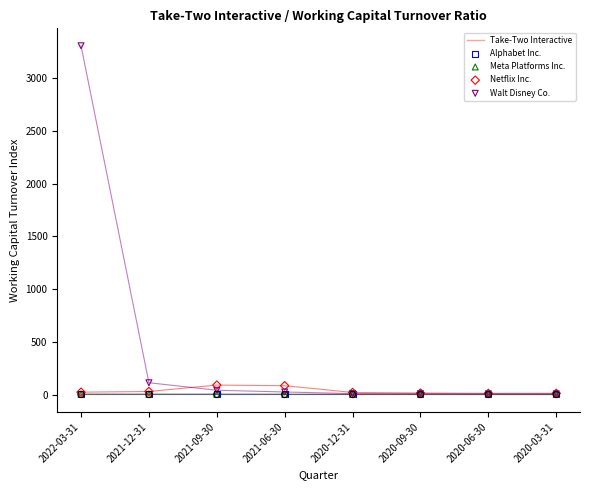

What are all the series names shown in the legend?

Take-Two Interactive, Alphabet Inc., Meta Platforms Inc., Netflix Inc., Walt Disney Co.